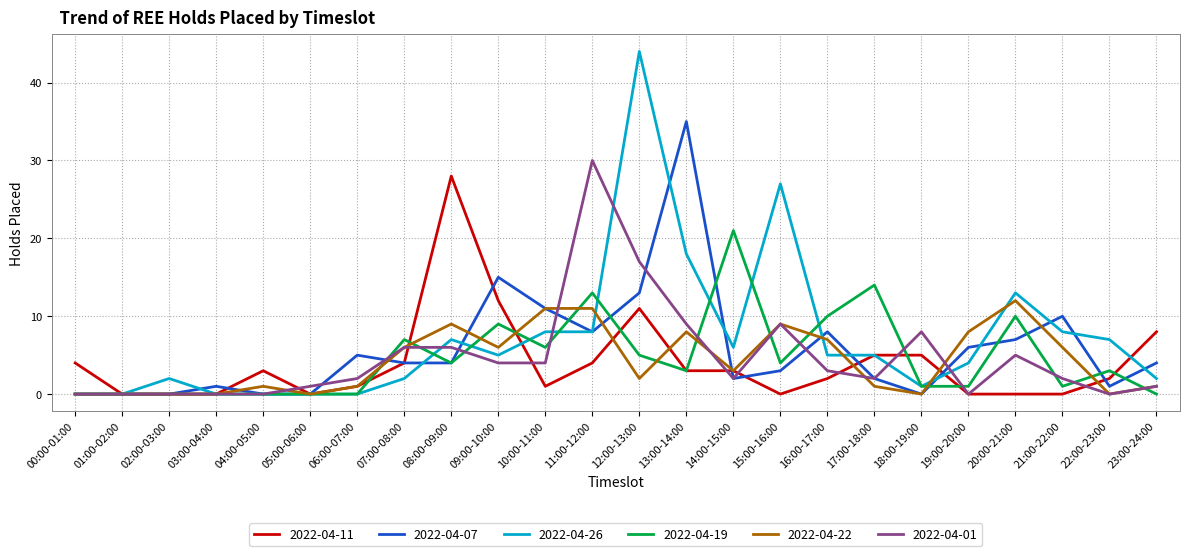

Between 03:00-04:00 and 10:00-11:00, which series saw the biggest shift?

2022-04-22